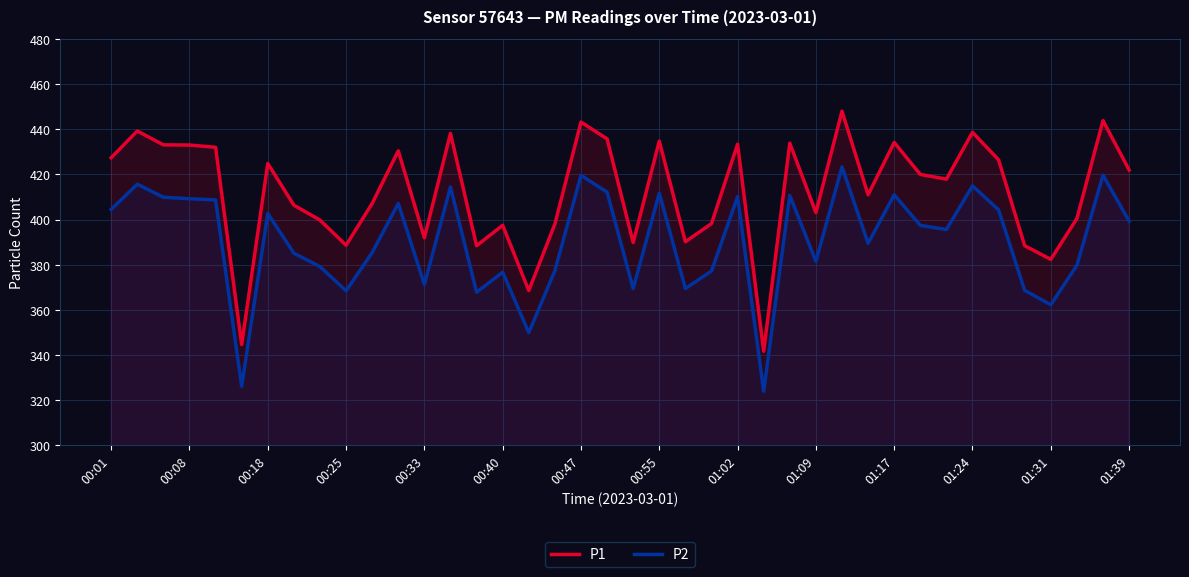

What is the total value across all series at 23?

775.5